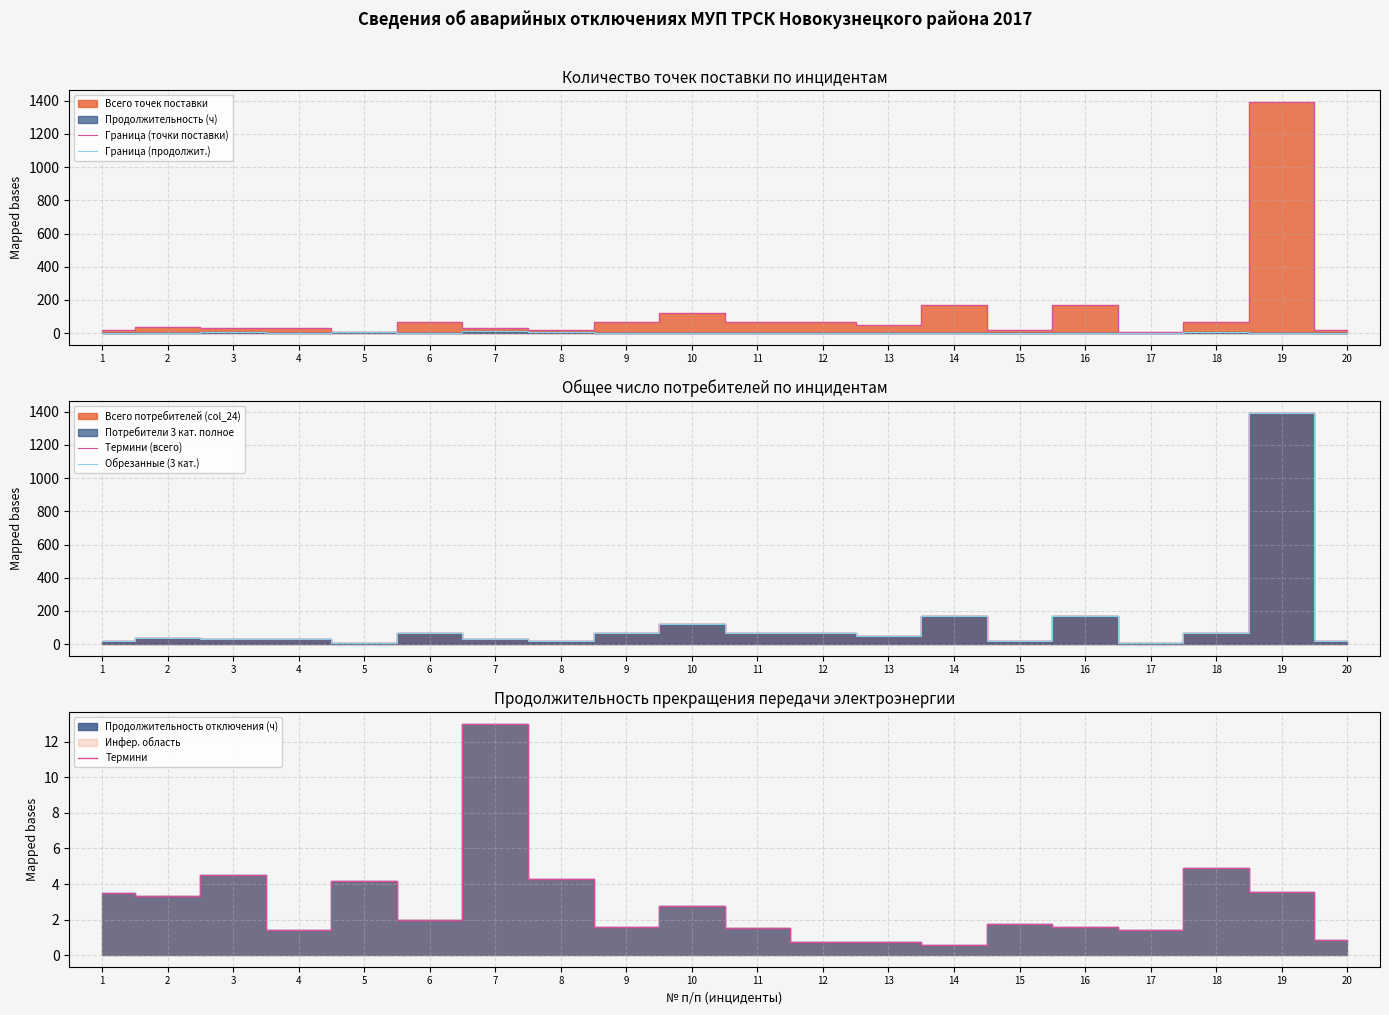

True or false: Термини and Граница (точки поставки) intersect in this chart.

False